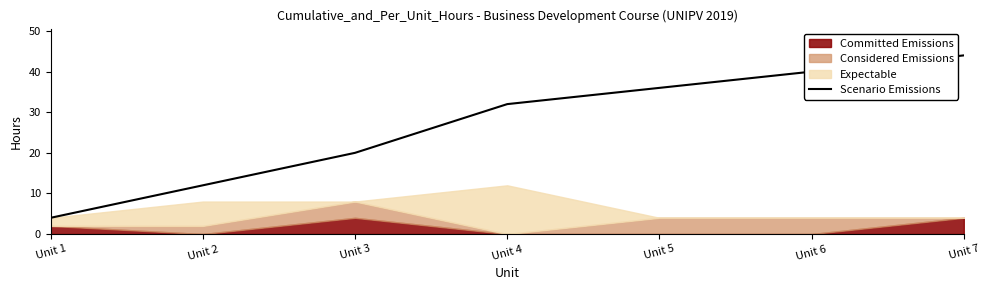

List the labels in order of value, largest first.

Unit 7, Unit 6, Unit 5, Unit 4, Unit 3, Unit 2, Unit 1